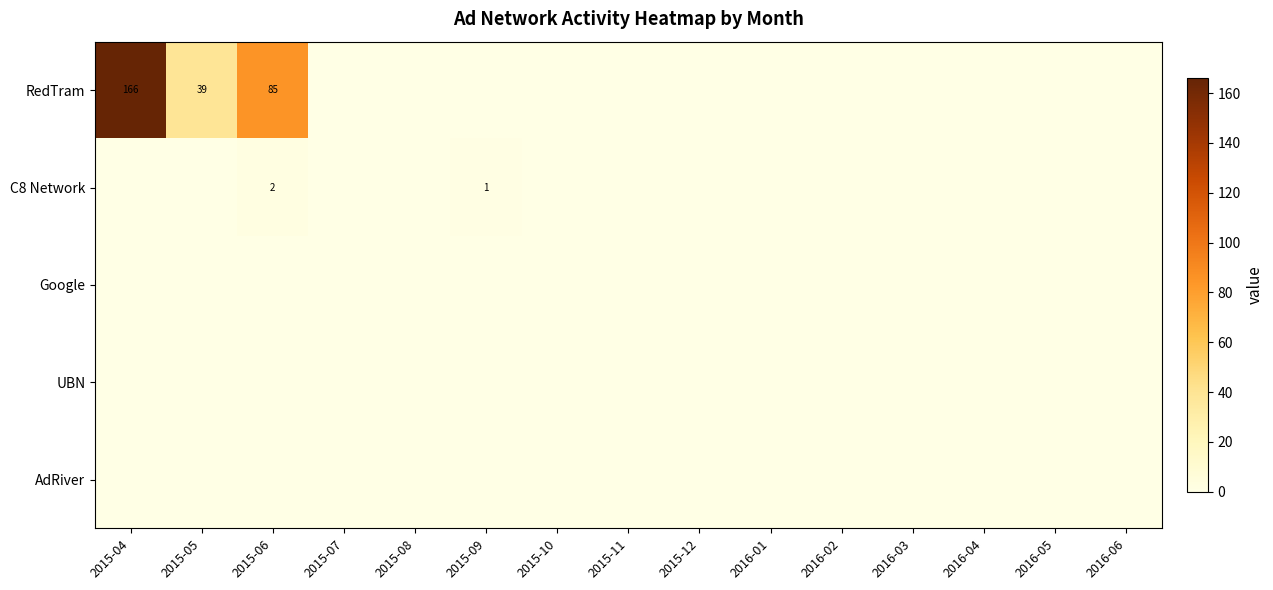

What is the average value of the RedTram series?

19